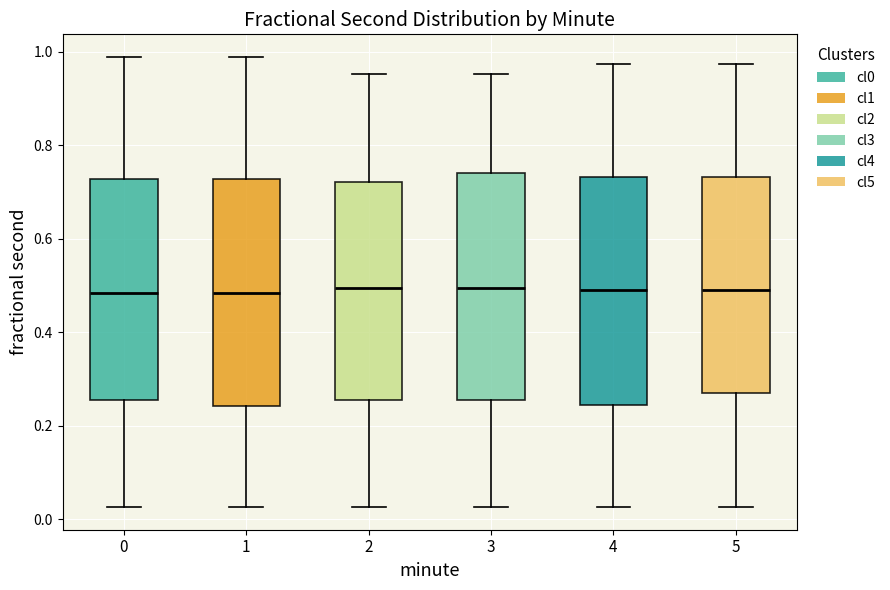

Reading left to right, read every box against the y-axis: the position of its median line, the range the box covers, and the ends of its whiskers. The values are not printed on the chart, so give them approximately, as read against the axis.

0: median 0.48, box 0.26 to 0.72, whiskers 0.02 to 0.98
1: median 0.48, box 0.24 to 0.72, whiskers 0.02 to 0.98
2: median 0.50, box 0.26 to 0.72, whiskers 0.02 to 0.96
3: median 0.50, box 0.26 to 0.74, whiskers 0.02 to 0.96
4: median 0.48, box 0.24 to 0.74, whiskers 0.02 to 0.98
5: median 0.48, box 0.26 to 0.74, whiskers 0.02 to 0.98